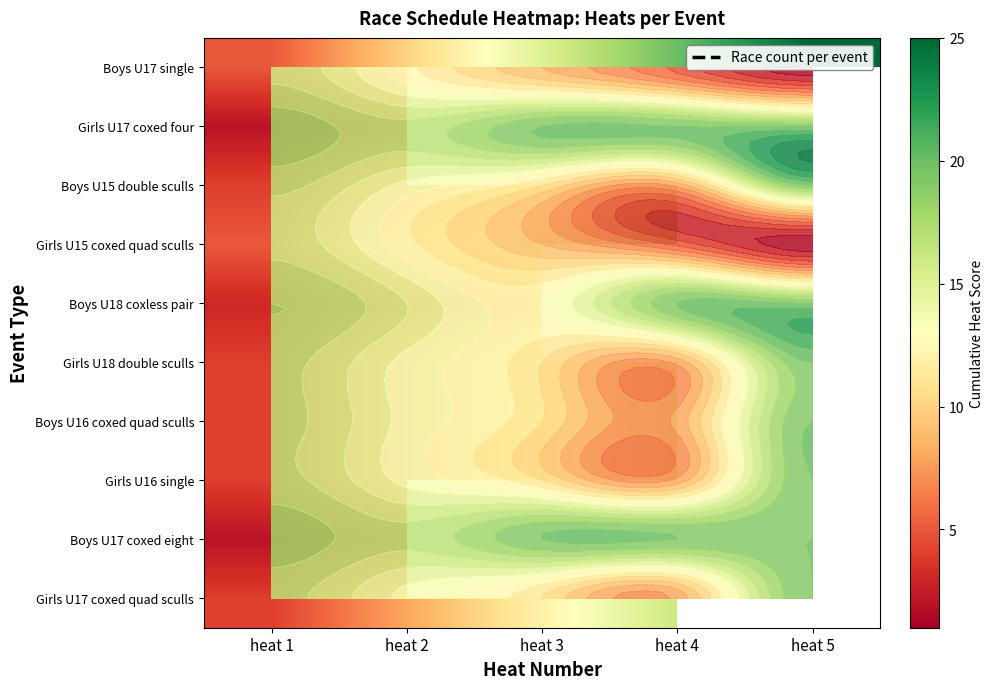

How many series are shown in this chart?

10